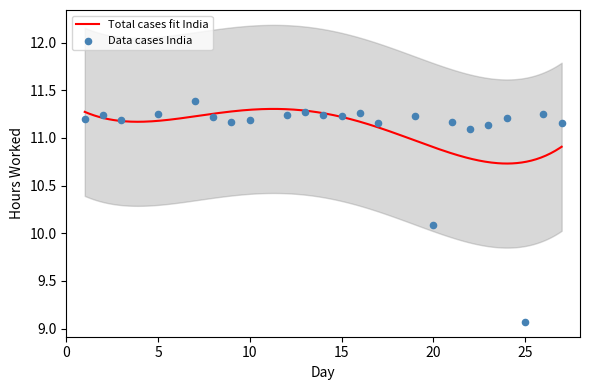

What is the change in value from 2 to 17?

-0.1